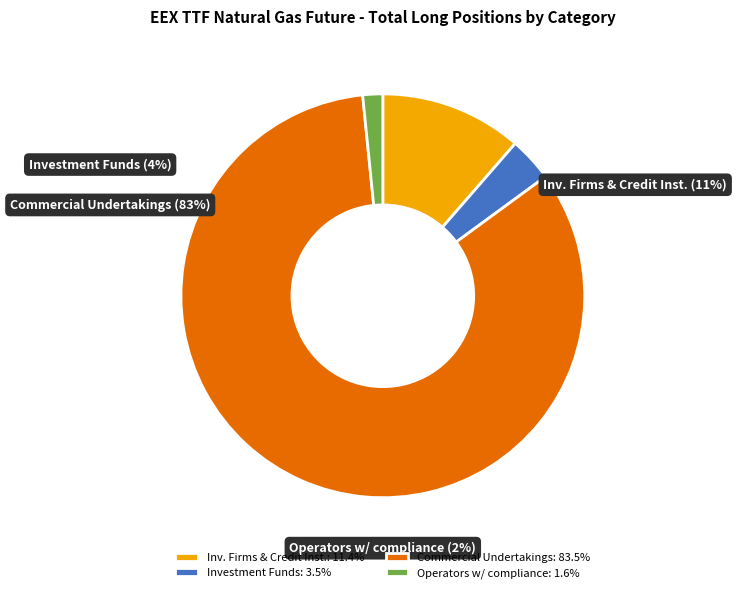

Count the number of slices in the pie.

4